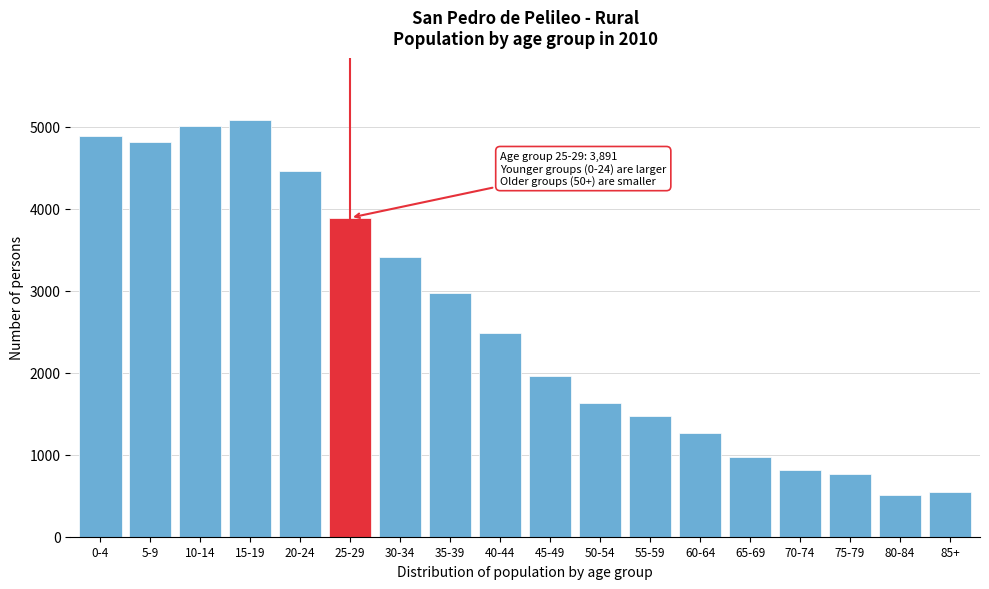

Reading left to right, what are all the values shown in this chart?

0-4=4891	5-9=4810	10-14=5009	15-19=5081	20-24=4457	25-29=3891	30-34=3408	35-39=2976	40-44=2481	45-49=1960	50-54=1630	55-59=1471	60-64=1269	65-69=971	70-74=810	75-79=760	80-84=515	85+=547